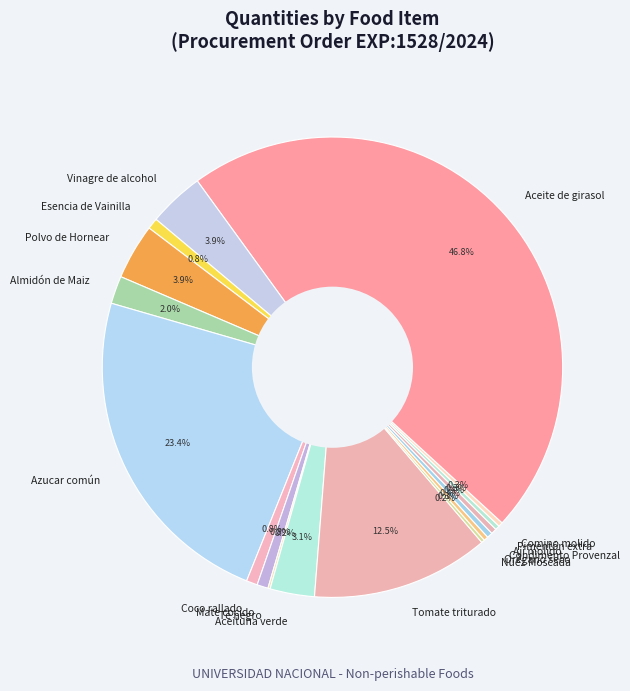

Which has a higher value, Orégano seco or Vinagre de alcohol?

Vinagre de alcohol